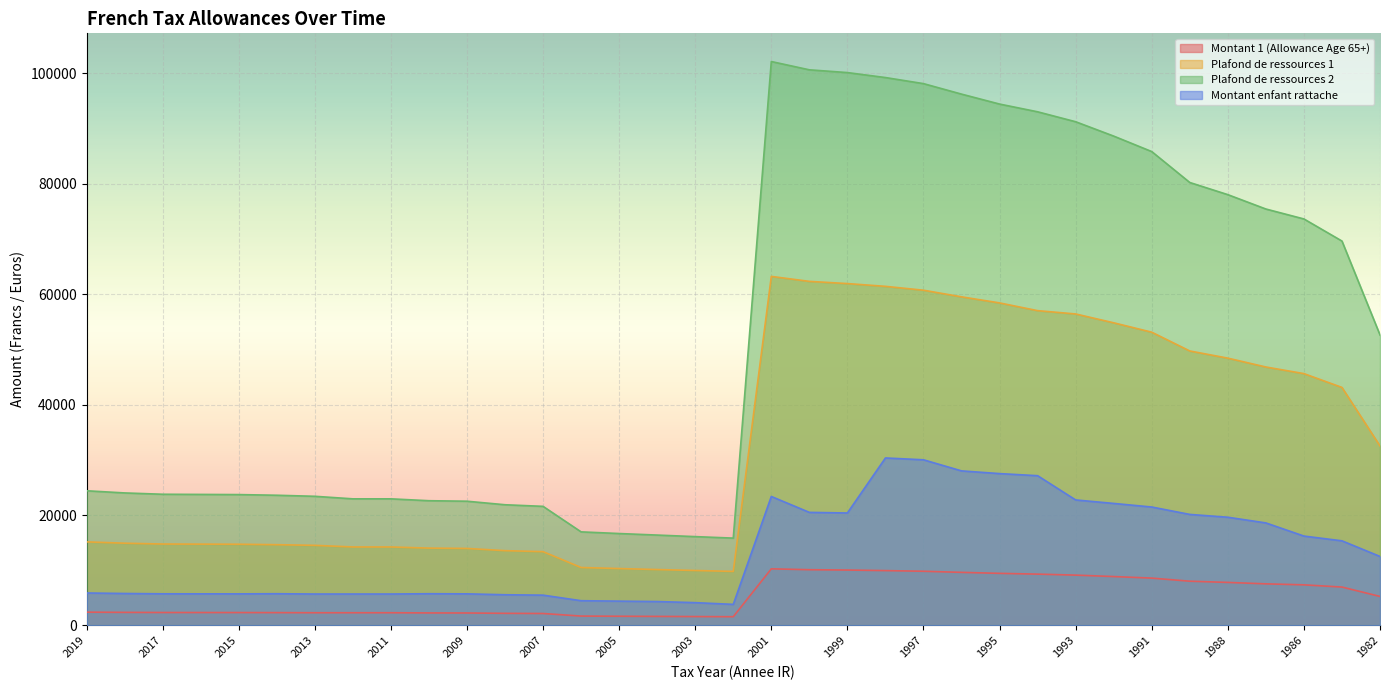

How many lines are shown in the chart?

4